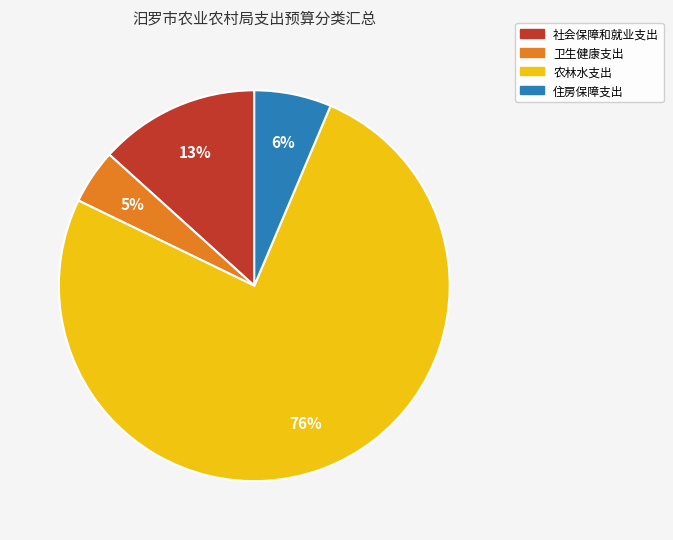

What is the smallest slice in the pie chart?

卫生健康支出